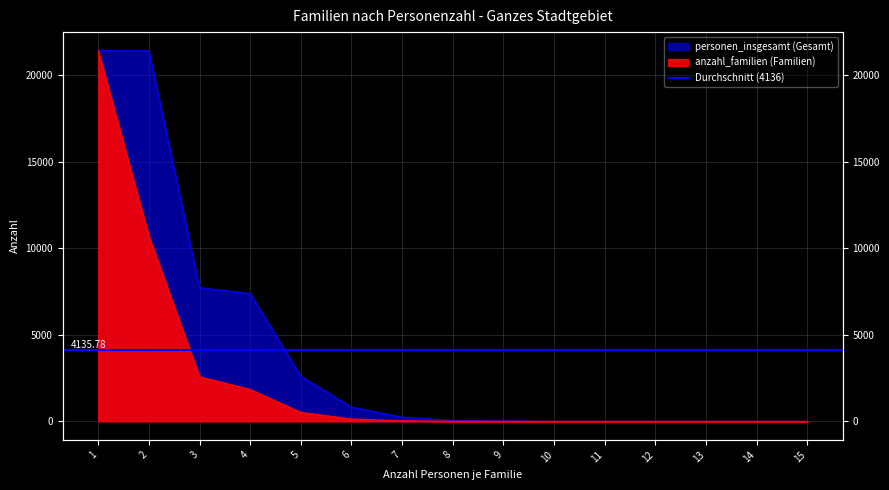

Which category has the highest value in the personen_insgesamt series?

1